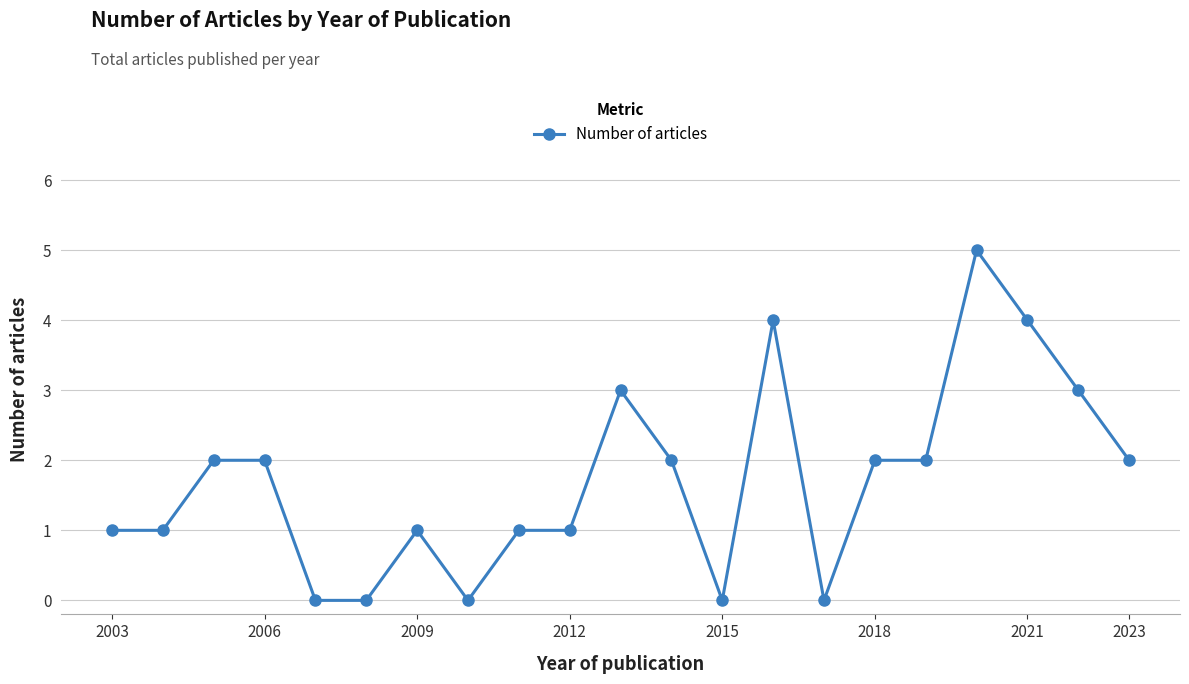

What is the maximum value shown in the chart?

5